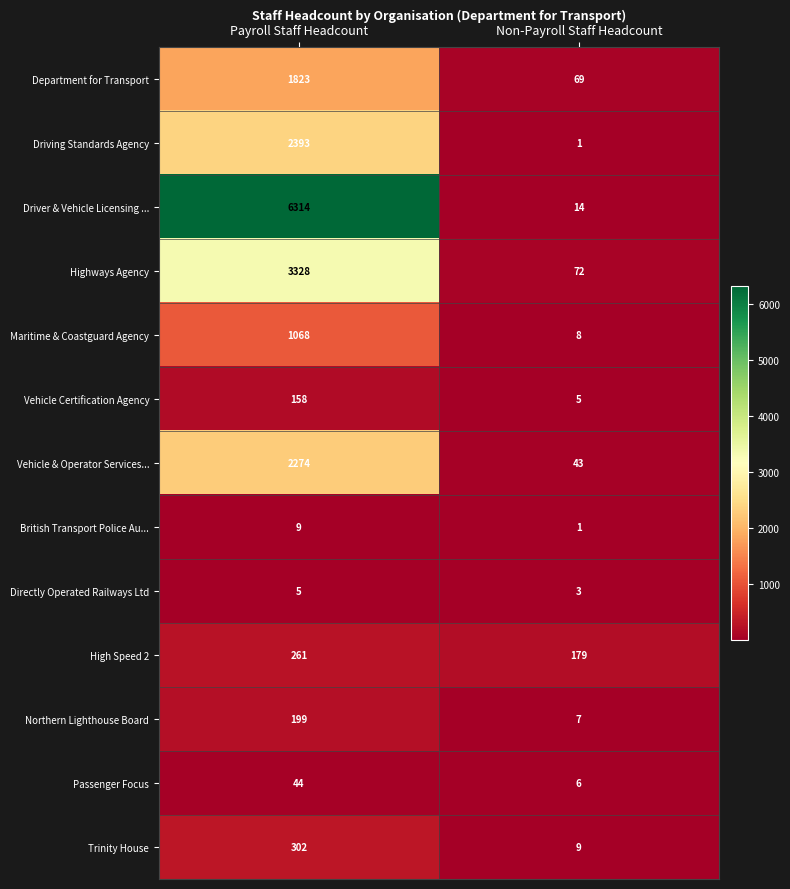

What is the total value across all series at Non-Payroll Staff Headcount?

417